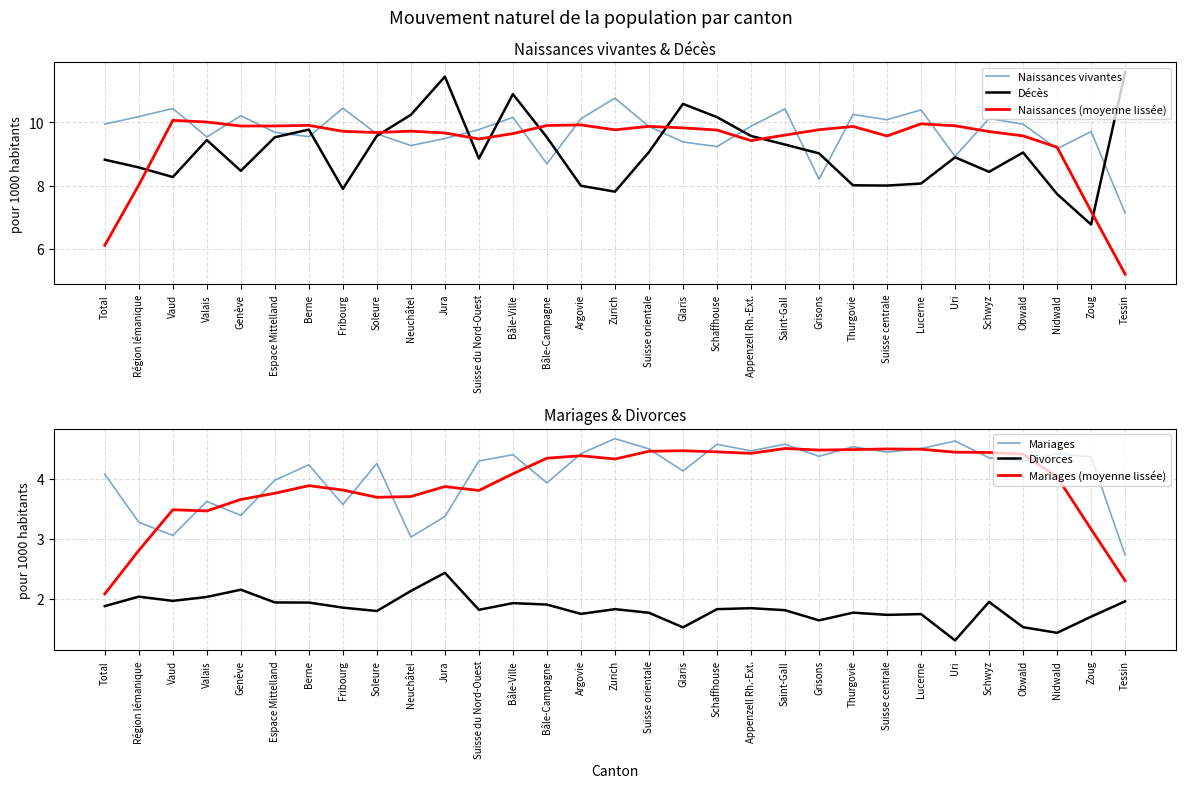

List the labels in order of Mariages (moyenne lissée) value, smallest first.

Total, Tessin, Région lémanique, Zoug, Valais, Vaud, Genève, Soleure, Neuchâtel, Espace Mittelland, Suisse du Nord-Ouest, Fribourg, Jura, Berne, Nidwald, Bâle-Ville, Zurich, Bâle-Campagne, Argovie, Obwald, Appenzell Rh.-Ext., Schwyz, Uri, Schaffhouse, Suisse orientale, Glaris, Grisons, Thurgovie, Lucerne, Suisse centrale, Saint-Gall